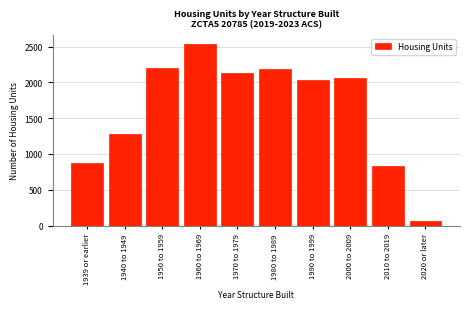

What is the label of the 8th bar from the left?

2000 to 2009